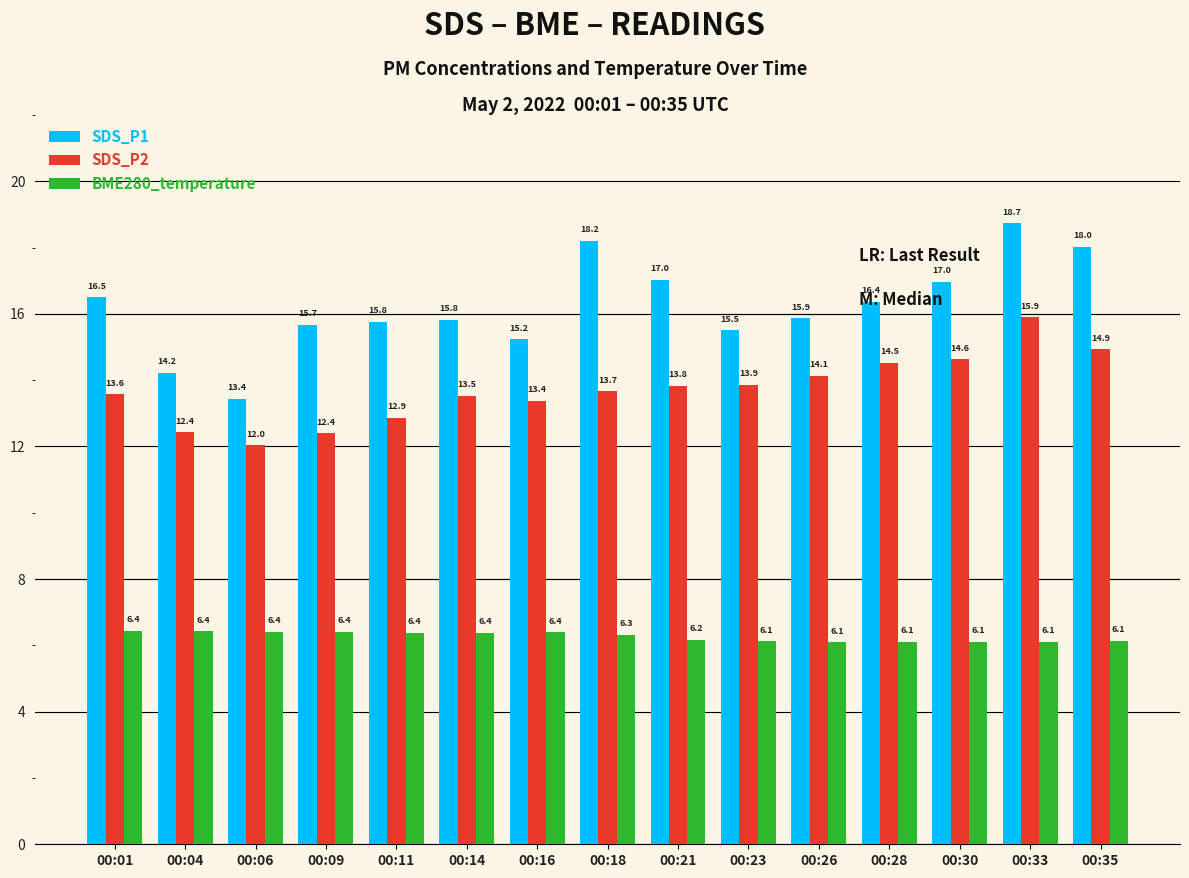

What is the lowest value of the SDS_P1 series?

13.4